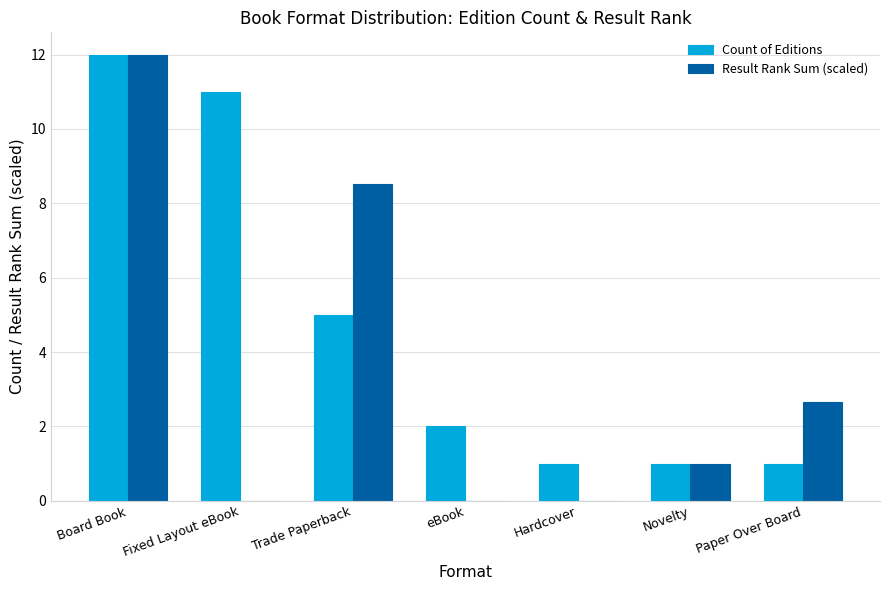

Is it true that Count of Editions equals 2.6 at Trade Paperback?

False